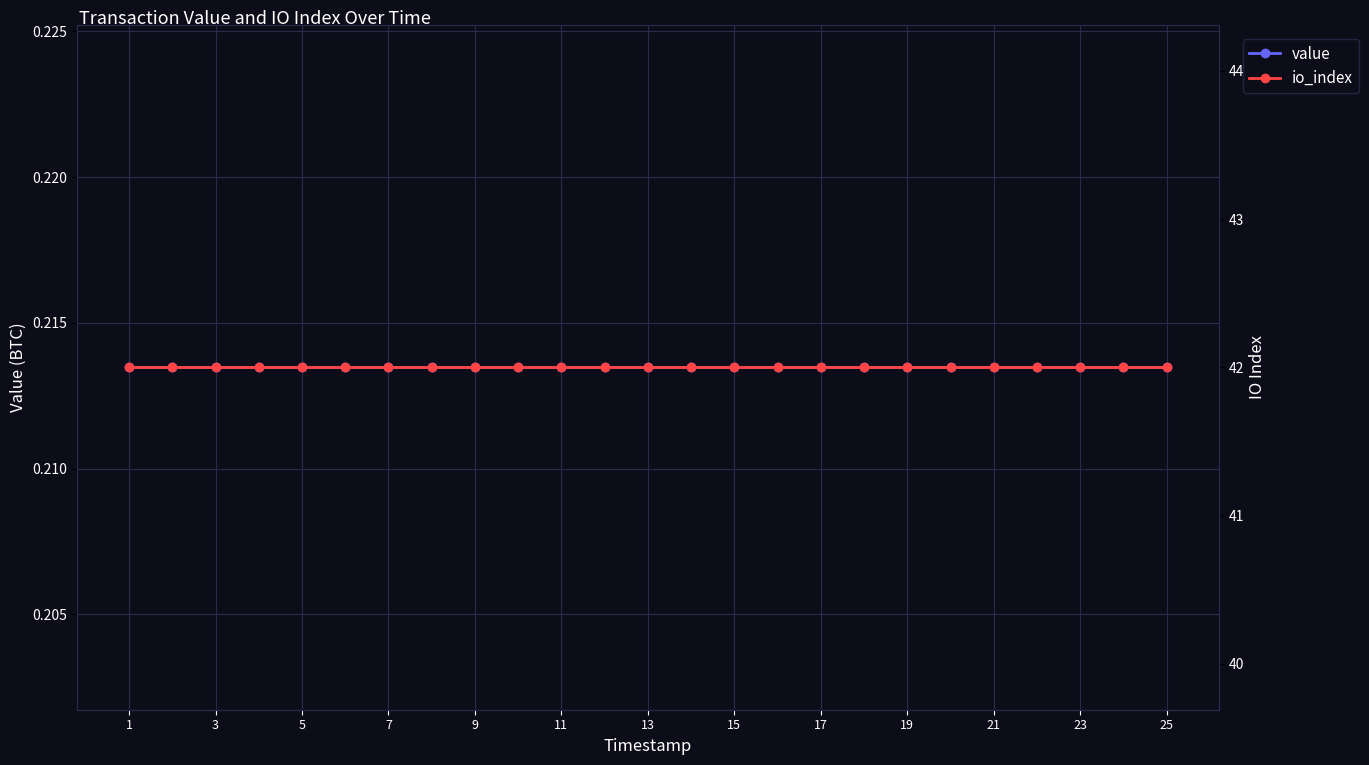

What are all the series names shown in the legend?

value, io_index